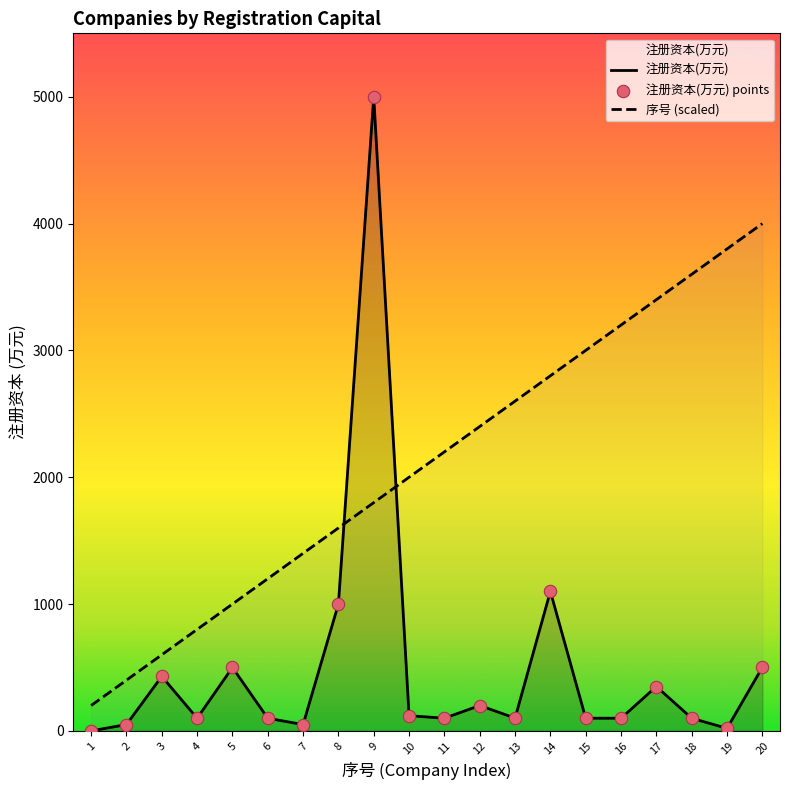

Which series reaches the maximum Y coordinate?

注册资本(万元)